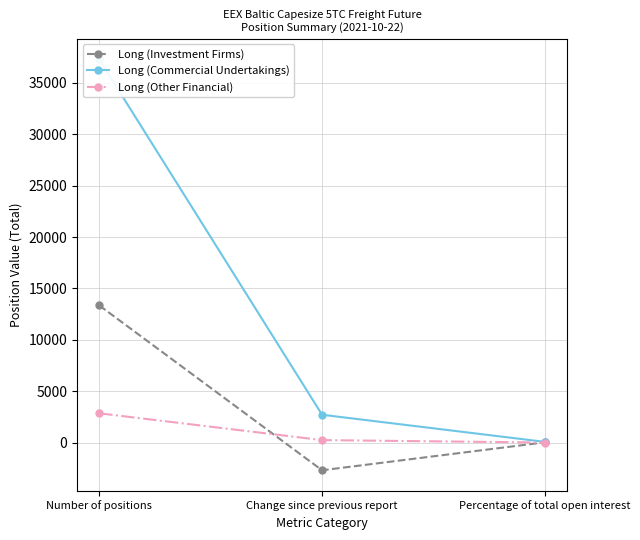

Which has a higher value, Change since previous report or Percentage of total open interest?

Percentage of total open interest